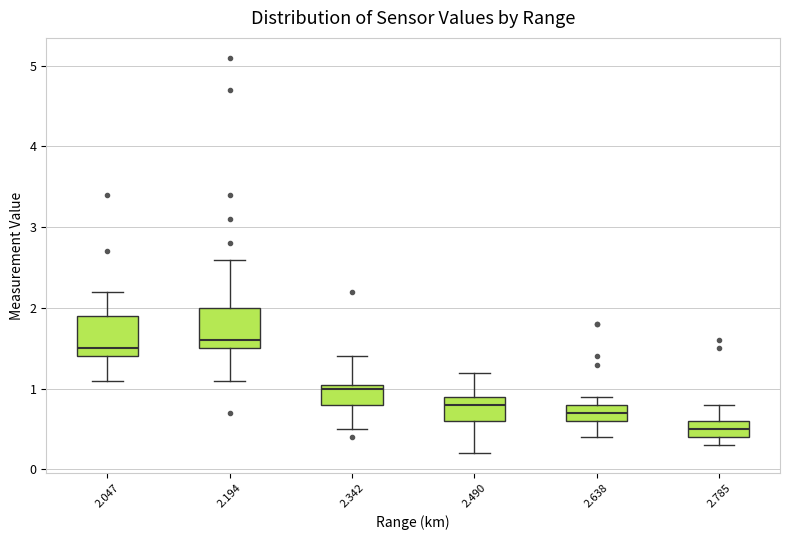

Reading left to right, read every box against the y-axis: the position of its median line, the range the box covers, and the ends of its whiskers. The values are not printed on the chart, so give them approximately, as read against the axis.

2.047: median 1.5, box 1.4 to 1.9, whiskers 1.1 to 2.2
2.194: median 1.6, box 1.5 to 2.0, whiskers 1.1 to 2.6
2.342: median 1.0, box 0.8 to 1.1, whiskers 0.5 to 1.4
2.490: median 0.8, box 0.6 to 0.9, whiskers 0.2 to 1.2
2.638: median 0.7, box 0.6 to 0.8, whiskers 0.4 to 0.9
2.785: median 0.5, box 0.4 to 0.6, whiskers 0.3 to 0.8